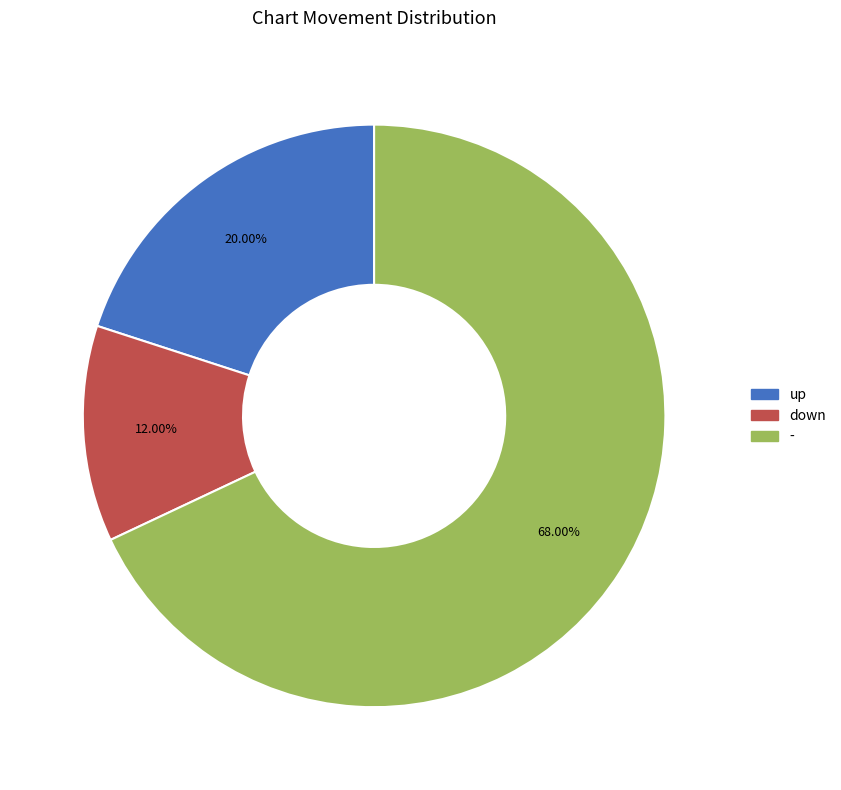

What is the largest slice in the pie chart?

-